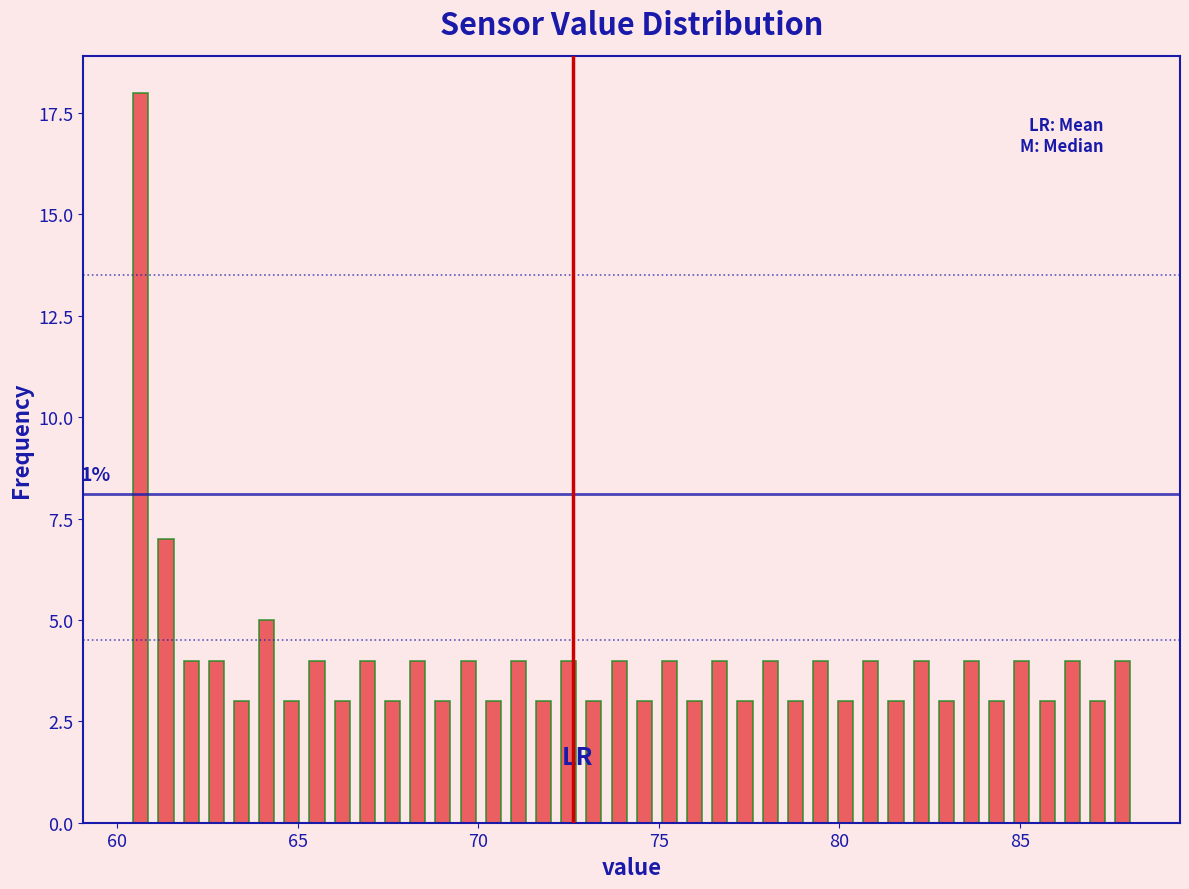

Around what value on the x-axis is the tallest bar? Give the approximate position of its centre, as read against the axis.

60.5